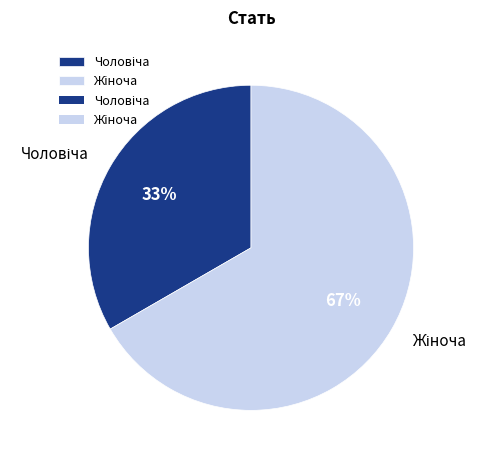

Does any single category account for the majority?

Yes